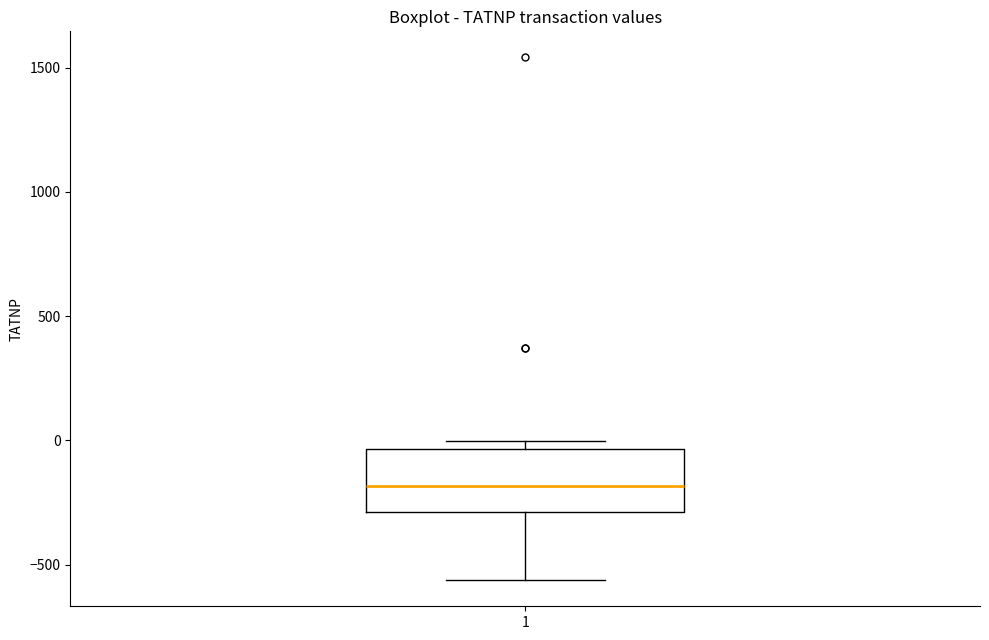

Transcribe this box plot: give where the median line is, the range the box spans, and where the two whiskers end, as read against the y-axis. The values are not printed on the chart, so give them approximately, as read against the axis.

median -200, box -300 to -50, whiskers -550 to 0